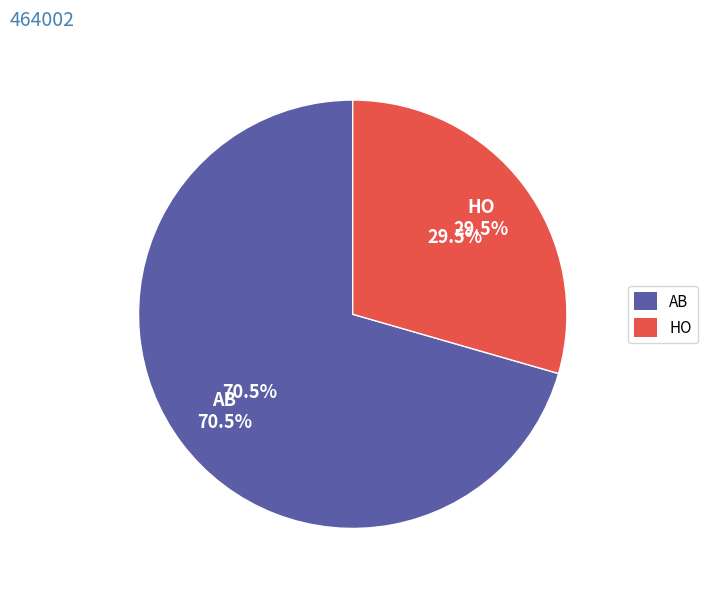

Does HO account for over 50% of the chart?

No